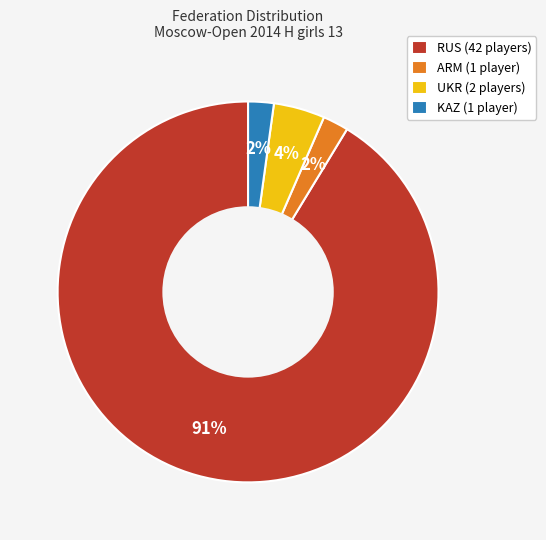

Does RUS account for over 50% of the chart?

Yes